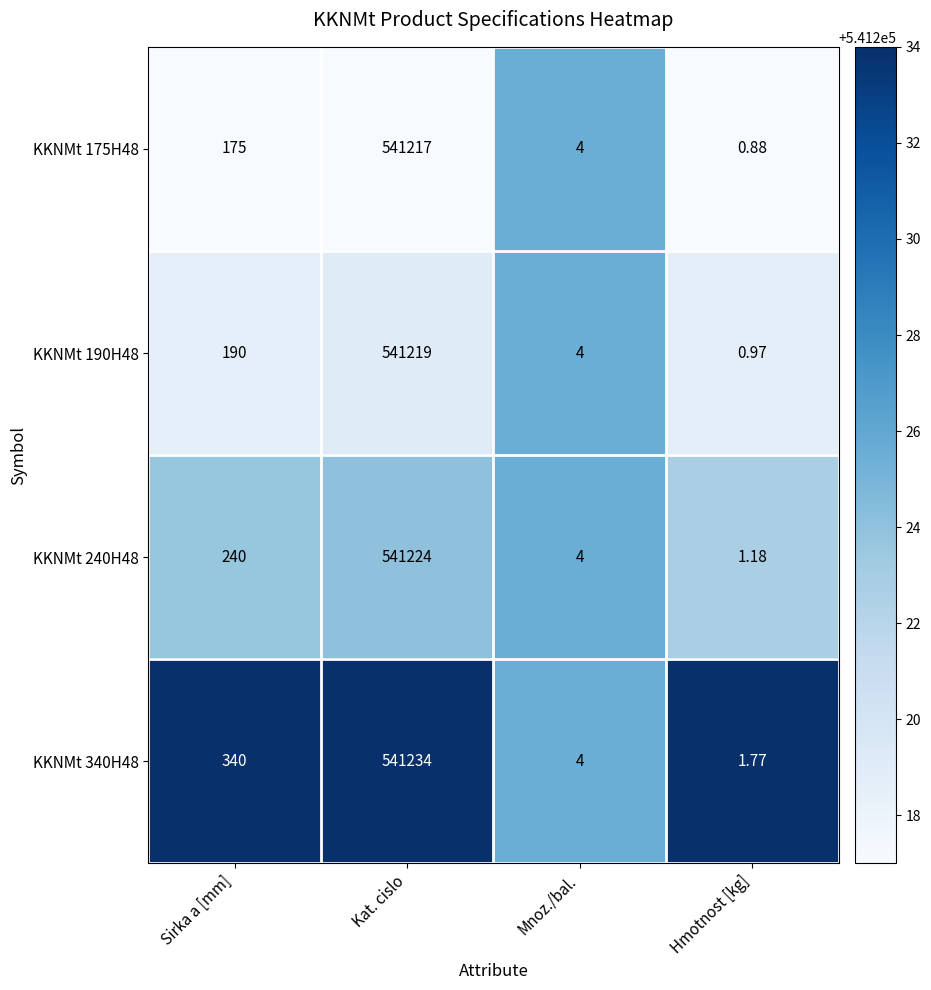

List the labels in order of KKNMt 240H48 value, largest first.

Kat. cislo, Sirka a [mm], Mnoz./bal., Hmotnost [kg]